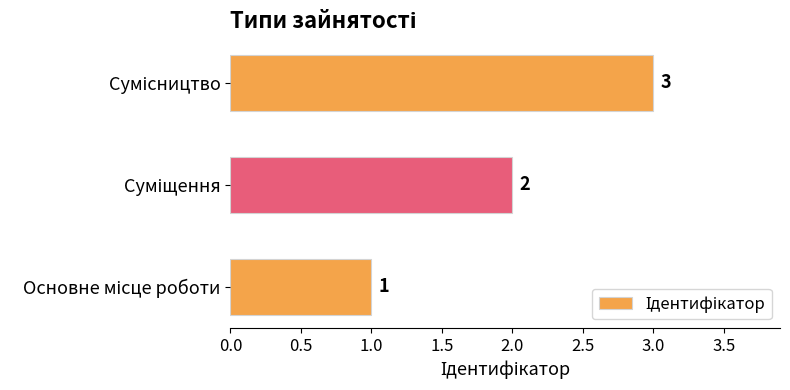

What is the maximum value shown in the chart?

3